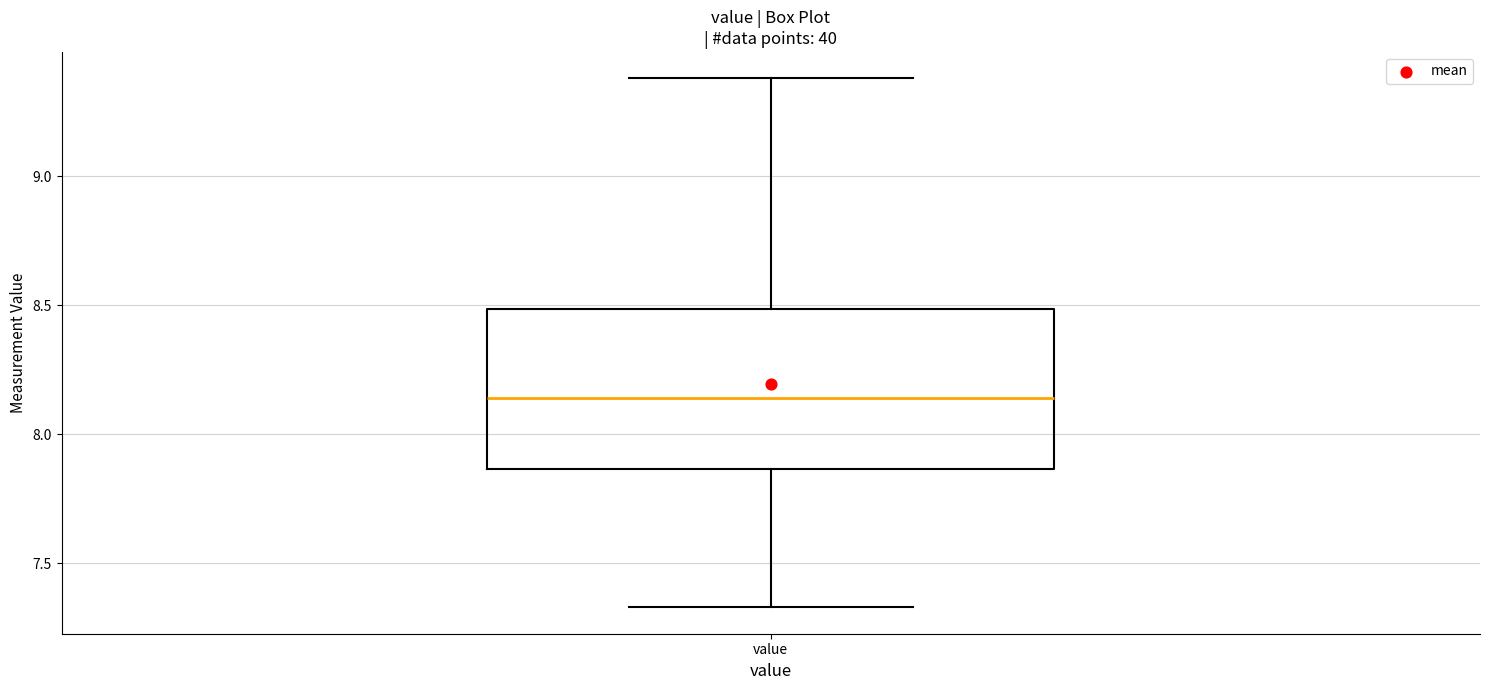

Read this box plot against the y-axis: the position of the median line, the range covered by the box, and the ends of both whiskers. The values are not printed on the chart, so give them approximately, as read against the axis.

median 8.15, box 7.85 to 8.50, whiskers 7.35 to 9.40